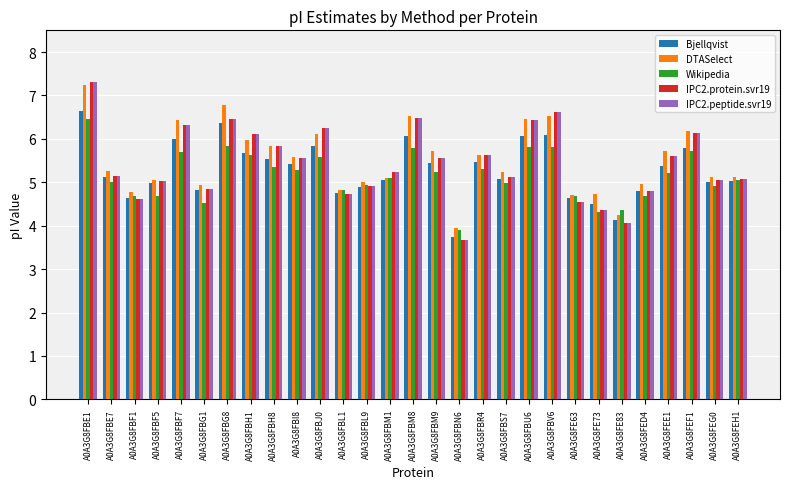

Are the bars horizontal?

No